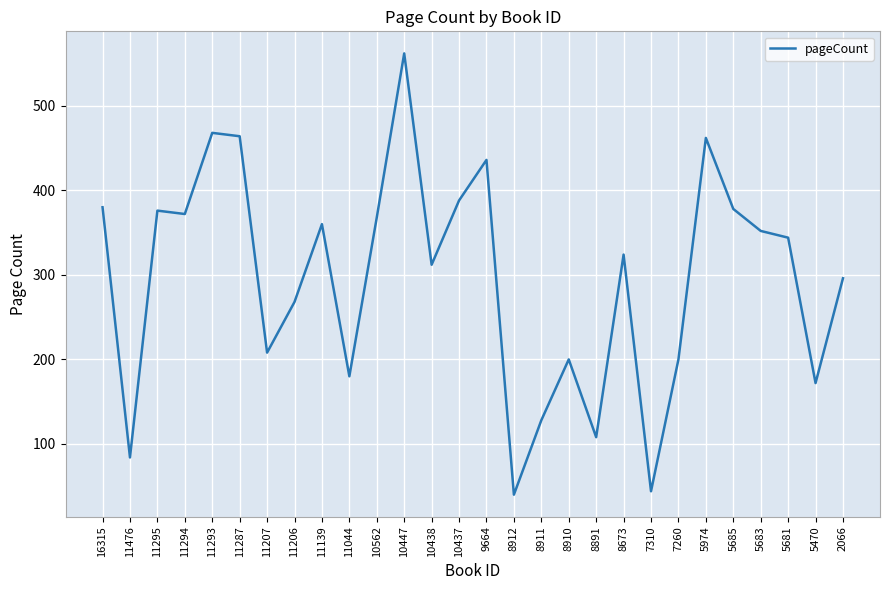

What value does the data have at 11476, to the nearest 100?

100